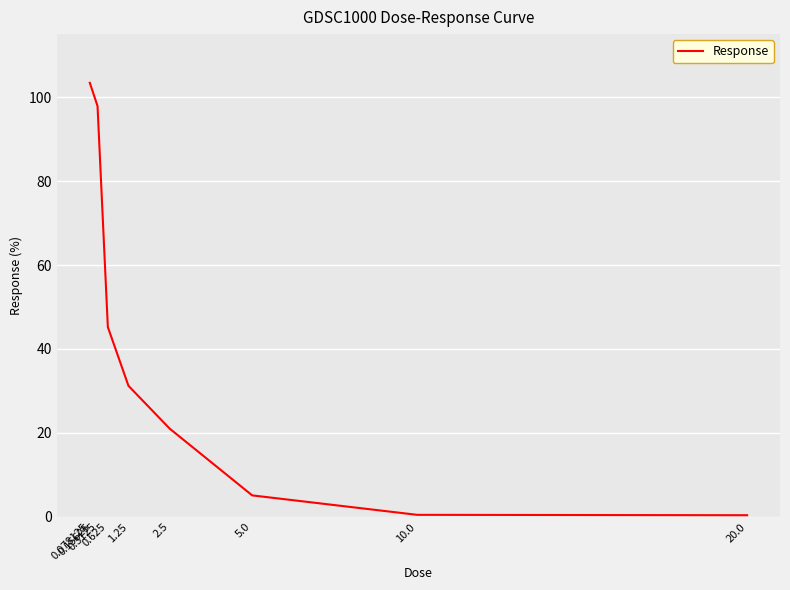

What is the difference between the maximum and minimum values?

103.0